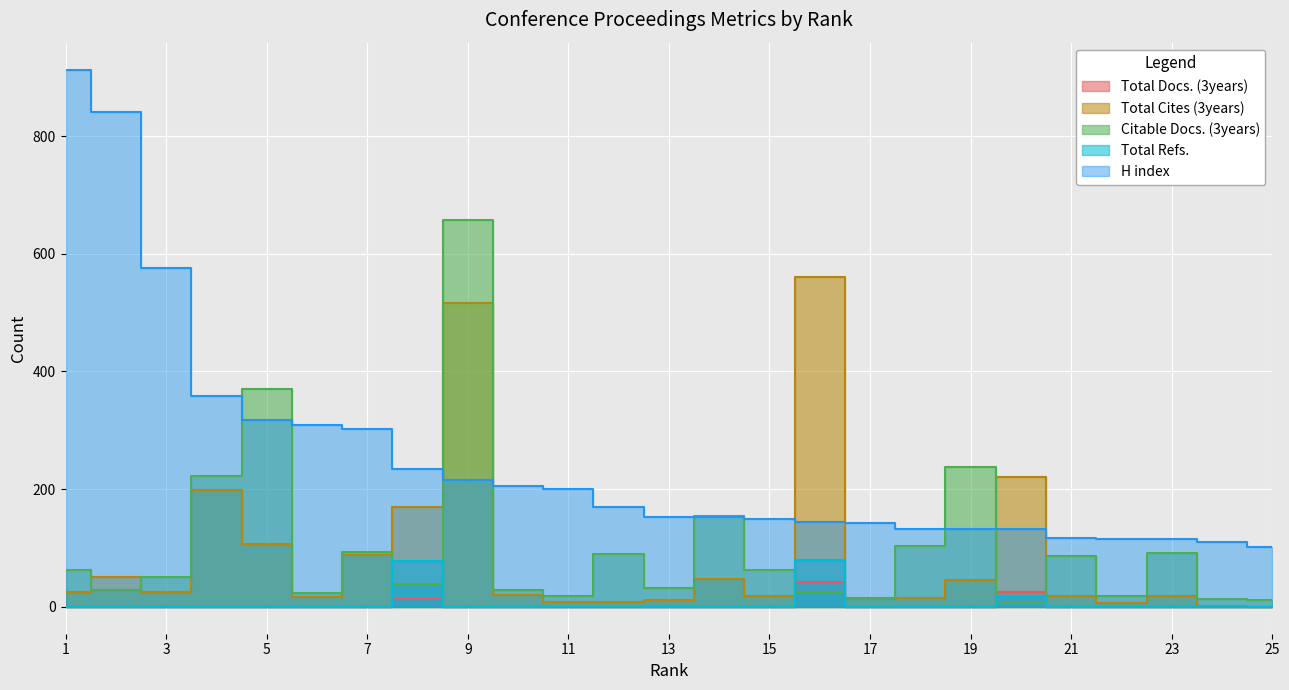

How many intersections are there between Citable Docs. (3years) and H index?

8